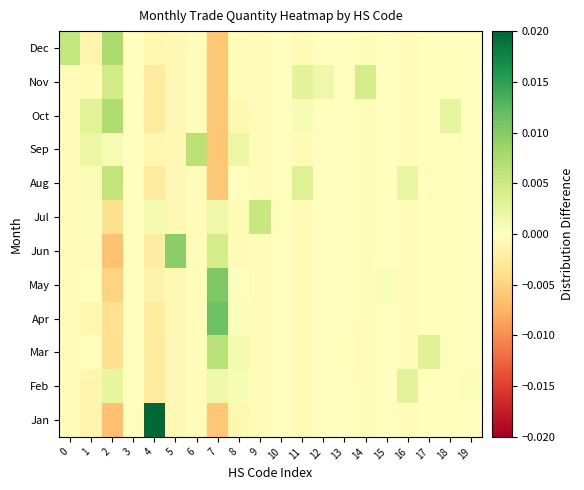

Between 7 and 4, which is larger?

4